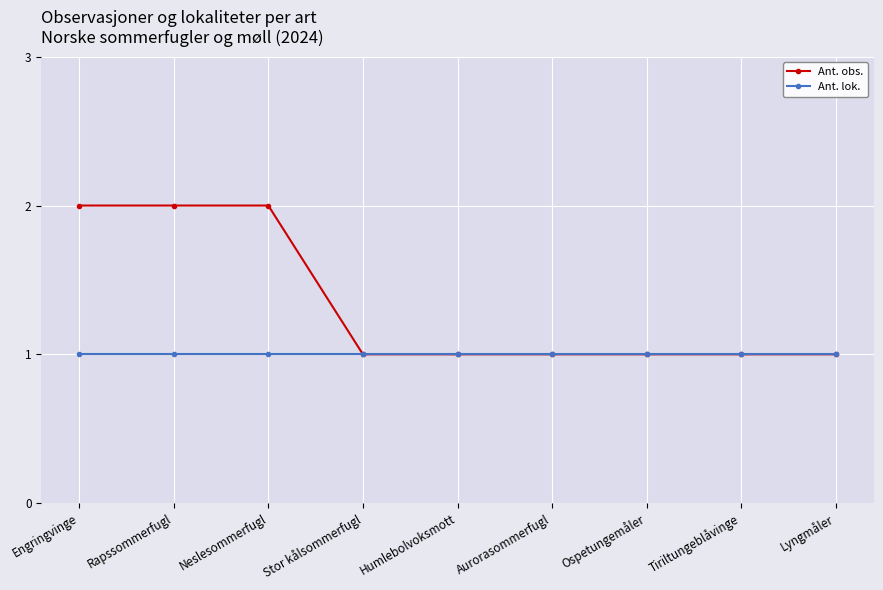

What is the label of the 8th point from the left?

Tiriltungeblåvinge